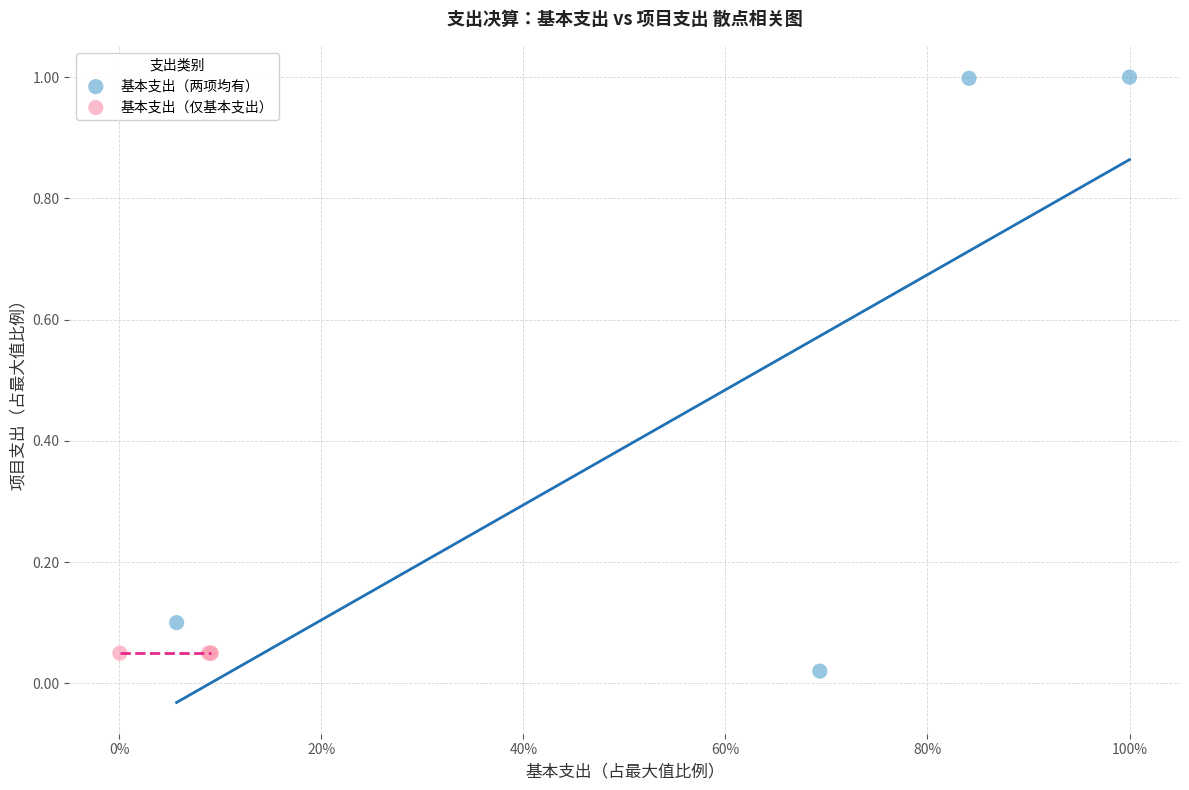

What are all the series names shown in the legend?

基本支出（两项均有）, 基本支出（仅基本支出）